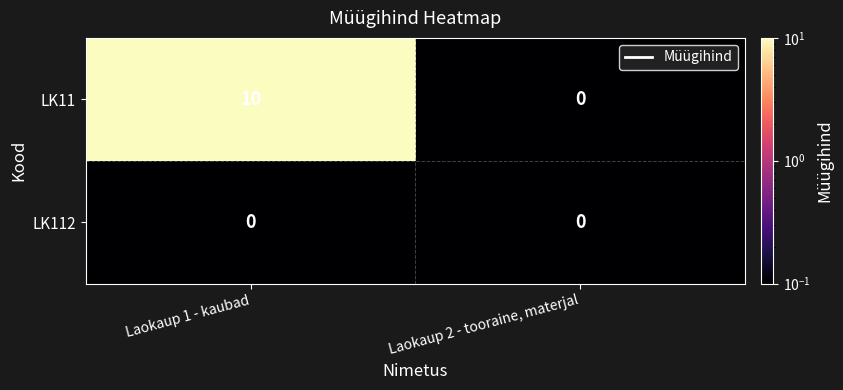

Reading left to right, list all the values displayed in this chart.

LK11: 10	0
LK112: 0	0